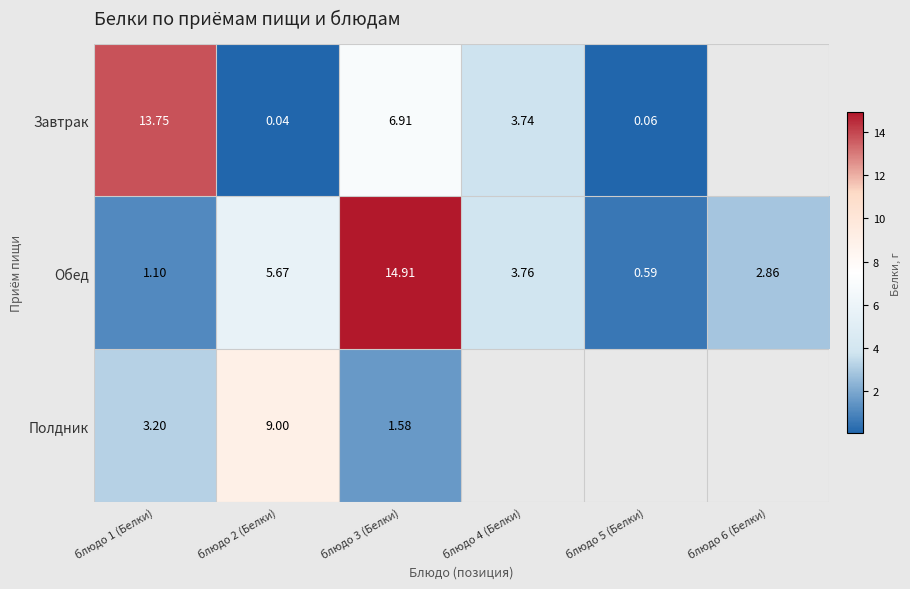

At блюдо 2 (Белки), list the series in order from smallest to largest.

Завтрак, Обед, Полдник